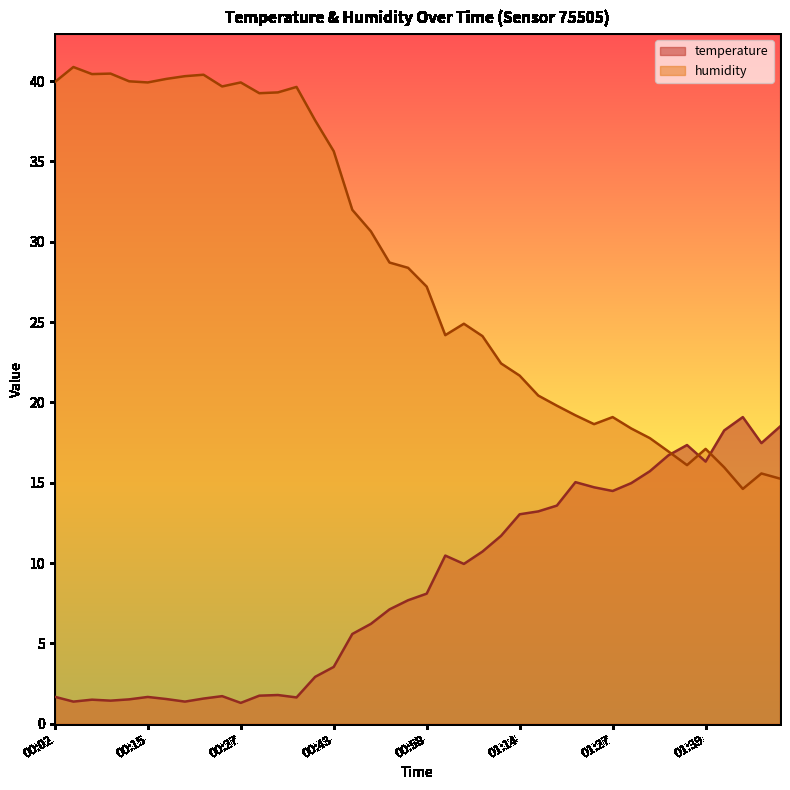

What is the minimum value shown in the chart?

1.3